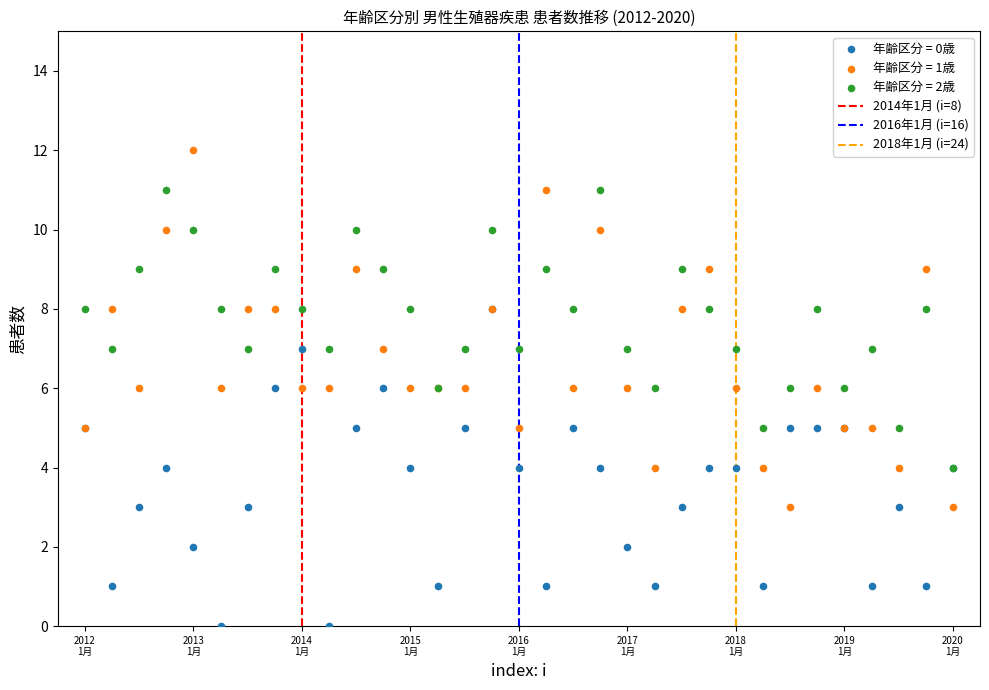

Which series reaches the maximum Y coordinate?

年齢区分 = 1歳